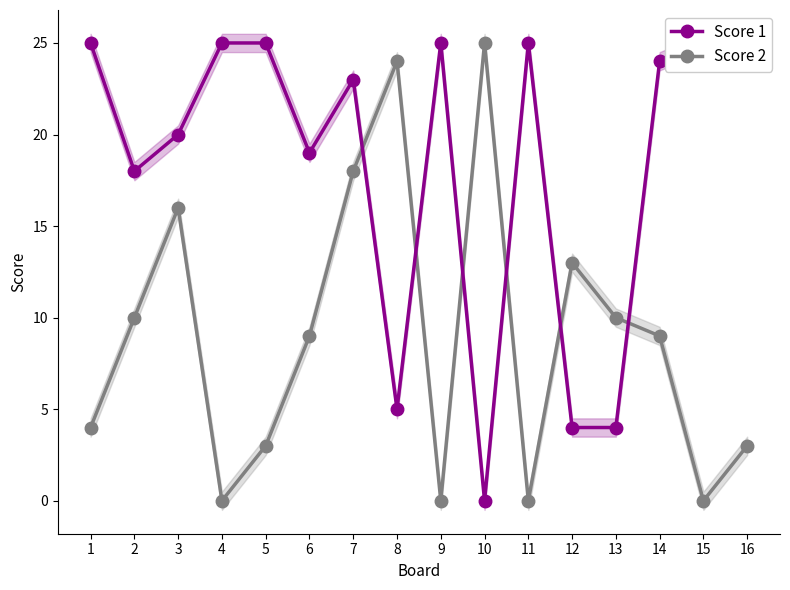

At which category does Score 1 reach its first local peak?

7